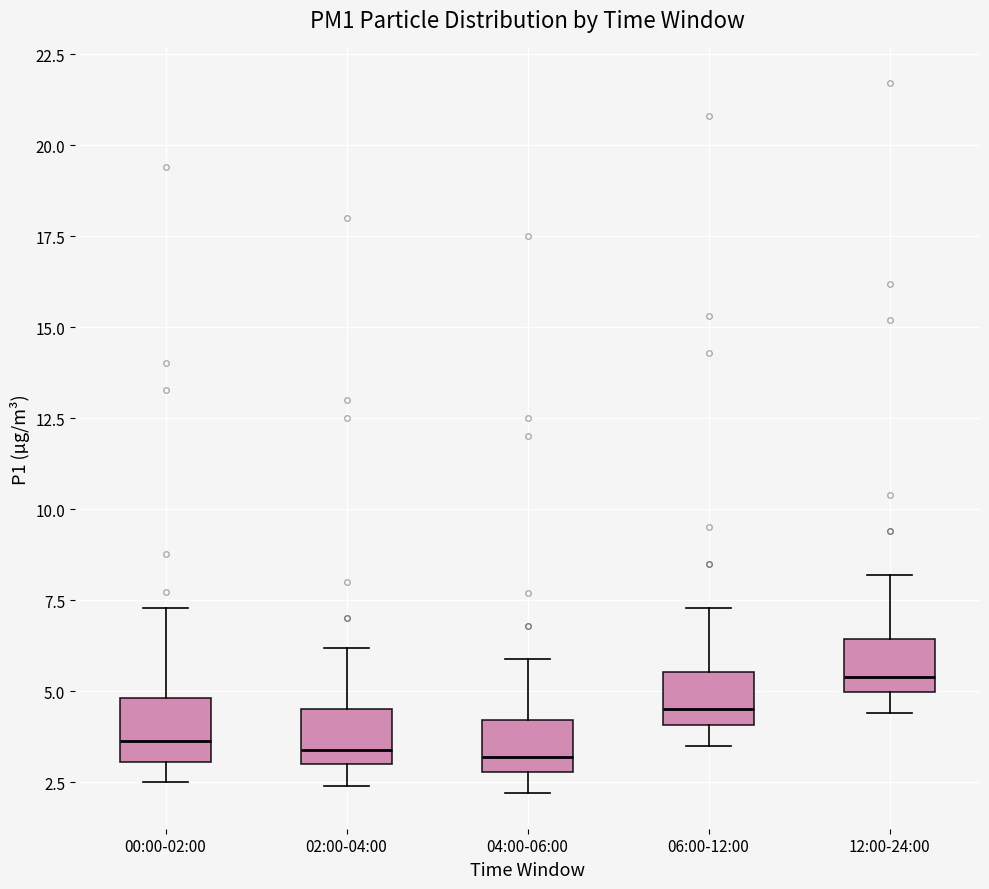

Reading left to right, read every box against the y-axis: the position of its median line, the range the box covers, and the ends of its whiskers. The values are not printed on the chart, so give them approximately, as read against the axis.

00:00-02:00: median 3.5, box 3.0 to 5.0, whiskers 2.5 to 7.5
02:00-04:00: median 3.5, box 3.0 to 4.5, whiskers 2.5 to 6.0
04:00-06:00: median 3.0 (just above the box's lower edge), box 3.0 to 4.0, whiskers 2.0 to 6.0
06:00-12:00: median 4.5, box 4.0 to 5.5, whiskers 3.5 to 7.5
12:00-24:00: median 5.5, box 5.0 to 6.5, whiskers 4.5 to 8.0